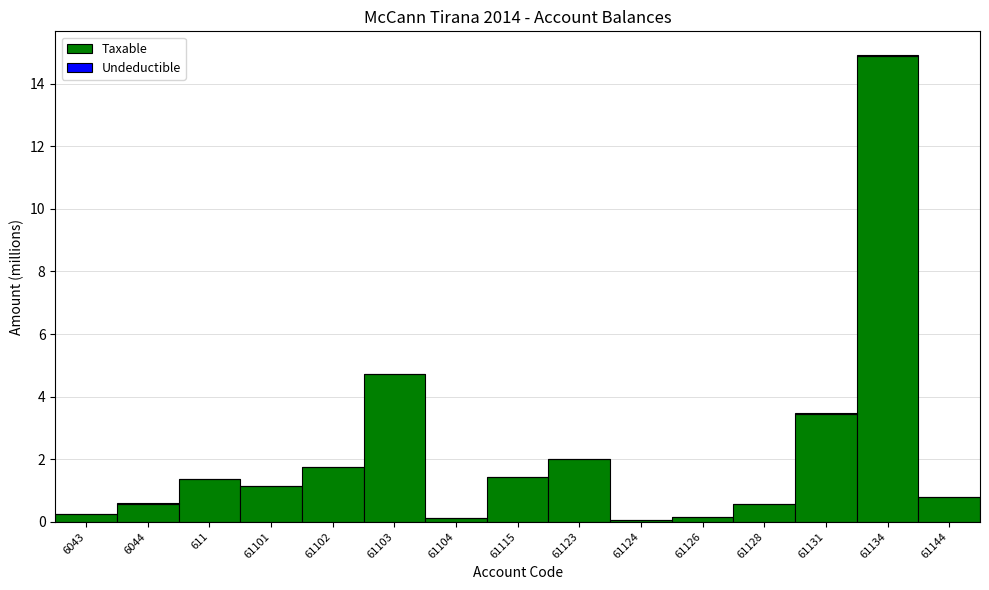

The value of Taxable at 611 is 0.6. True or false?

False